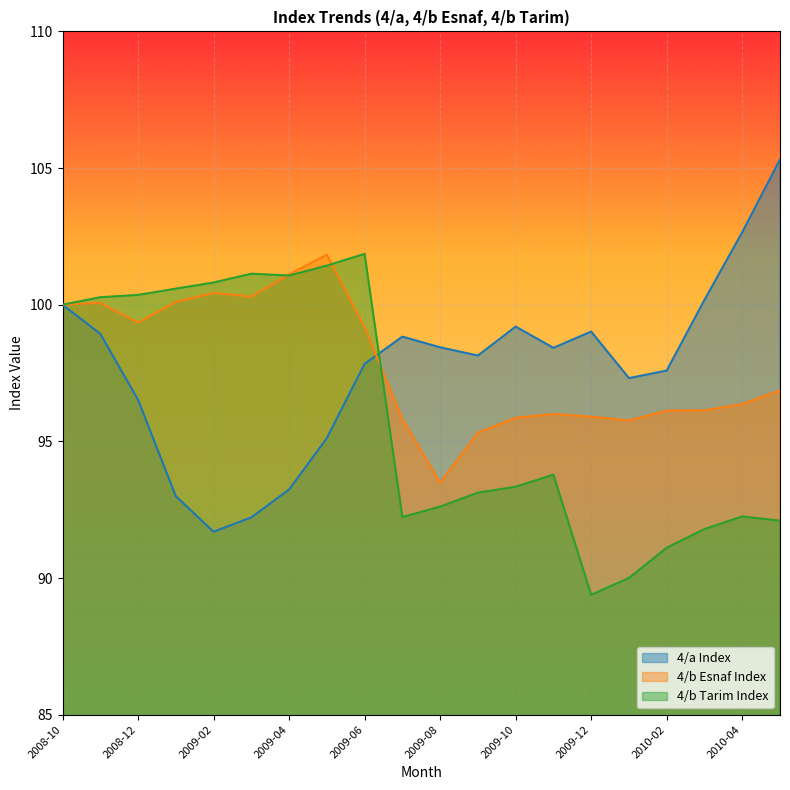

Reading left to right, list all the values displayed in this chart.

4/a_endeks: 2008-10=100.0	2008-11=98.9	2008-12=96.5	2009-01=93.0	2009-02=91.7	2009-03=92.2	2009-04=93.2	2009-05=95.1	2009-06=97.8	2009-07=98.8	2009-08=98.4	2009-09=98.1	2009-10=99.2	2009-11=98.4	2009-12=99.0	2010-01=97.3	2010-02=97.6	2010-03=100.2	2010-04=102.7	2010-05=105.3
4/b_Esnaf_endeks: 2008-10=100.0	2008-11=100.1	2008-12=99.3	2009-01=100.1	2009-02=100.4	2009-03=100.3	2009-04=101.1	2009-05=101.8	2009-06=99.2	2009-07=95.8	2009-08=93.5	2009-09=95.3	2009-10=95.9	2009-11=96.0	2009-12=95.9	2010-01=95.8	2010-02=96.1	2010-03=96.1	2010-04=96.4	2010-05=96.9
4/b_Tarim_endeks: 2008-10=100.0	2008-11=100.3	2008-12=100.4	2009-01=100.6	2009-02=100.8	2009-03=101.1	2009-04=101.1	2009-05=101.4	2009-06=101.9	2009-07=92.2	2009-08=92.6	2009-09=93.1	2009-10=93.3	2009-11=93.8	2009-12=89.4	2010-01=90.0	2010-02=91.1	2010-03=91.8	2010-04=92.3	2010-05=92.1